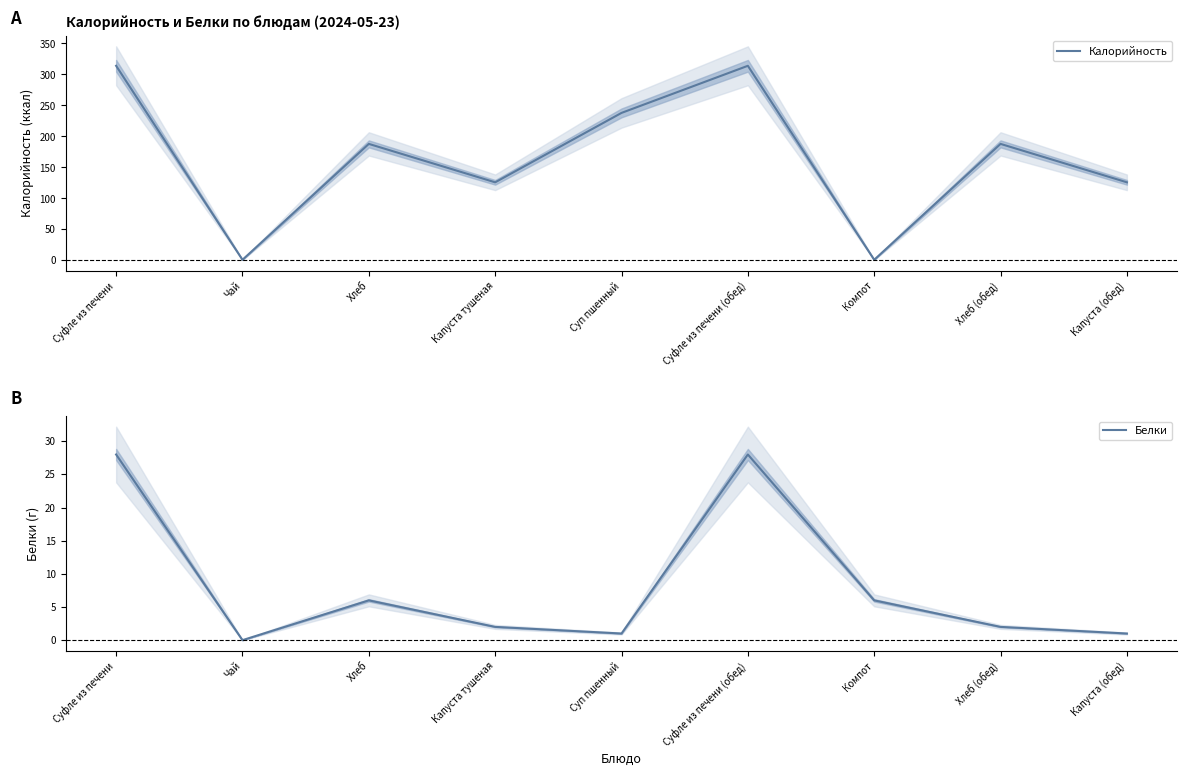

At which label does Белки first exceed 2?

Суфле из печени